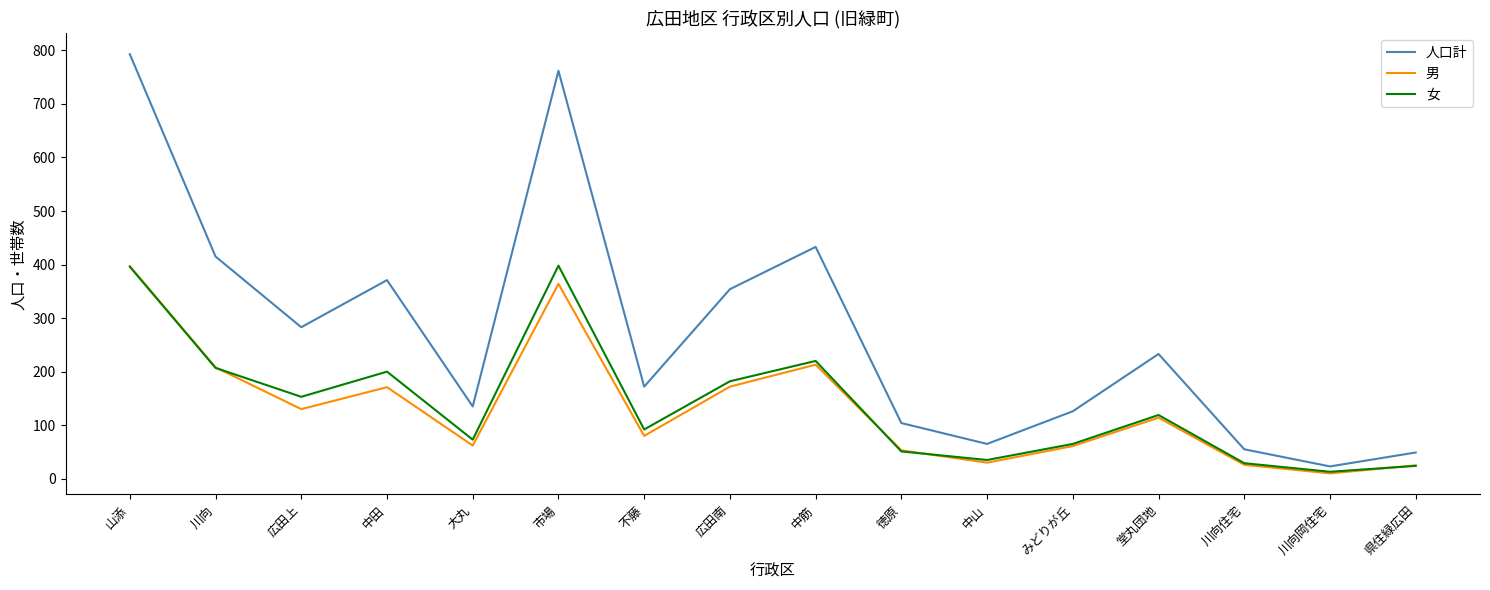

The 人口計 series shows 309 at 不藤. True or false?

False